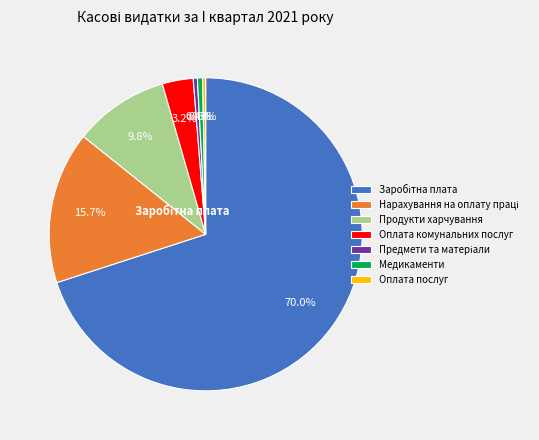

Which has a higher value, Оплата комунальних послуг or Медикаменти?

Оплата комунальних послуг